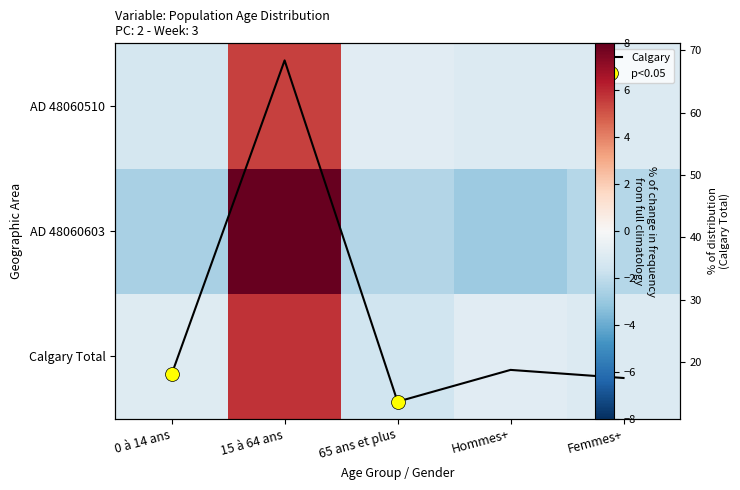

At which category is the sum across all series the highest?

15 à 64 ans